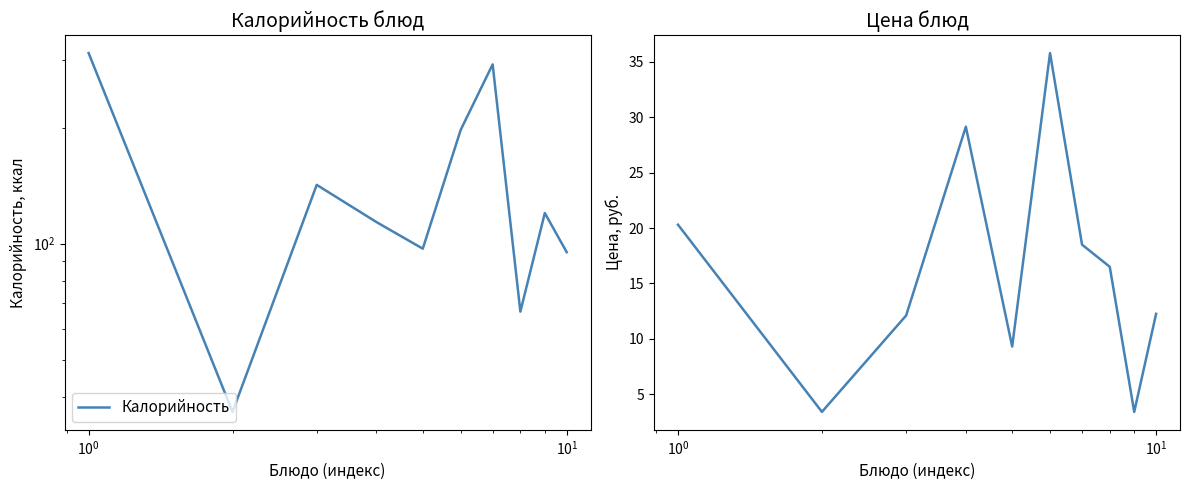

What is the difference between the maximum and second lowest values in the Цена series?

32.4